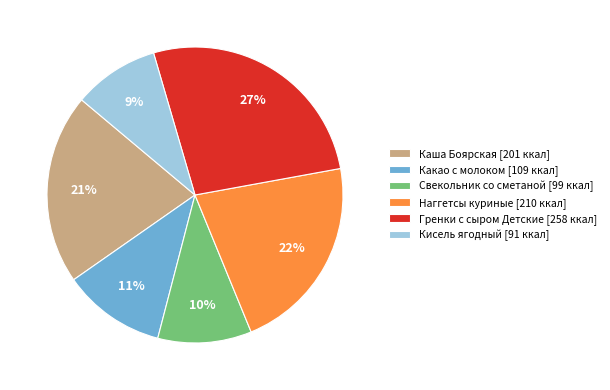

To the nearest percent, what is the average slice percentage?

17%